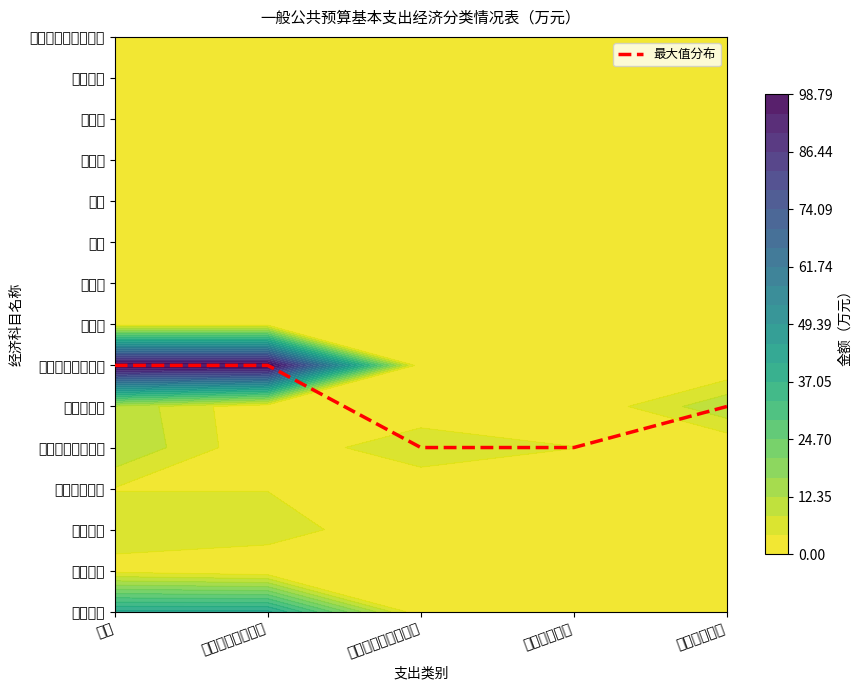

How many values are between 4 and 6?

5